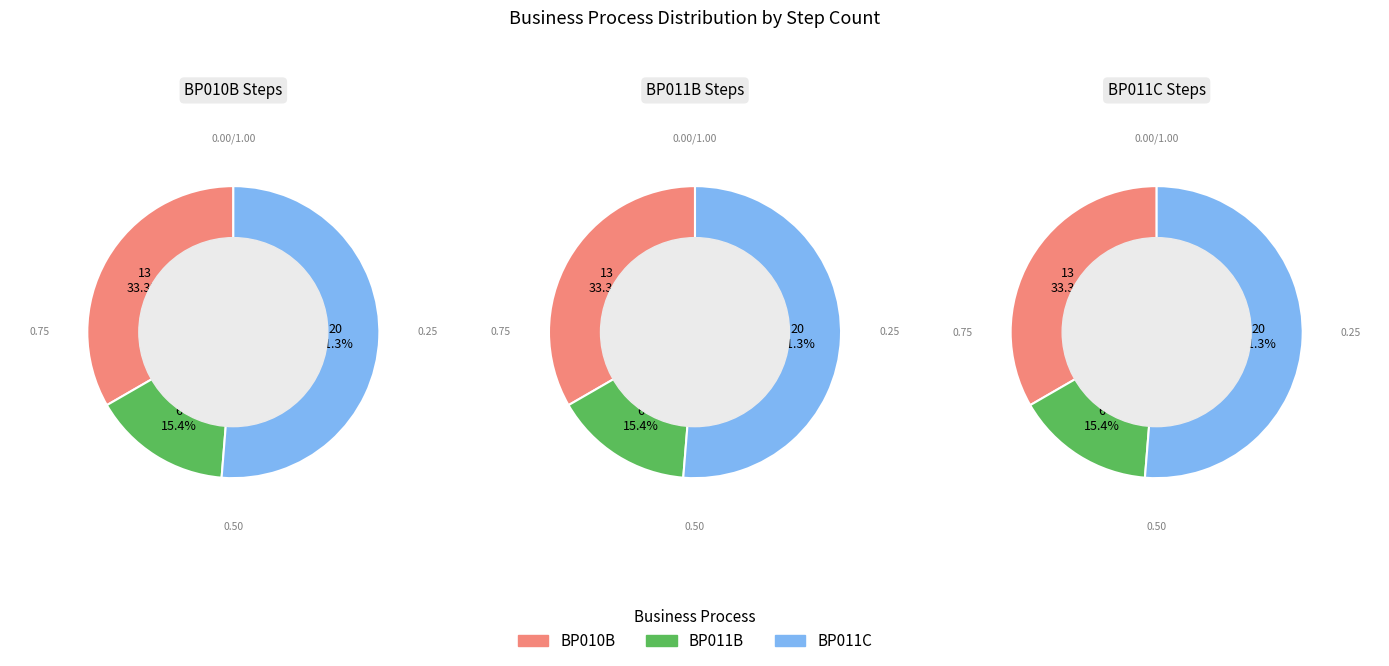

Is it true that BP010B is 41% of the pie?

False